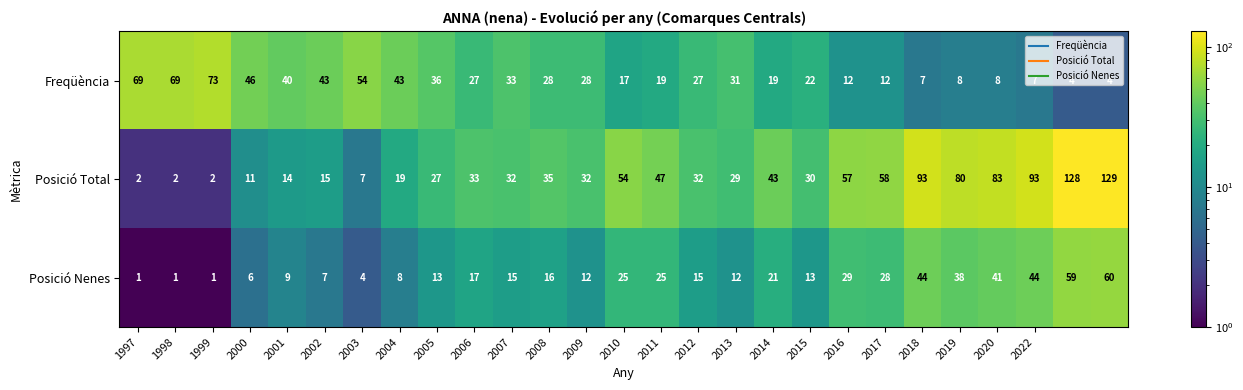

What is the difference between the maximum and minimum values in the Posició Nenes series?

59